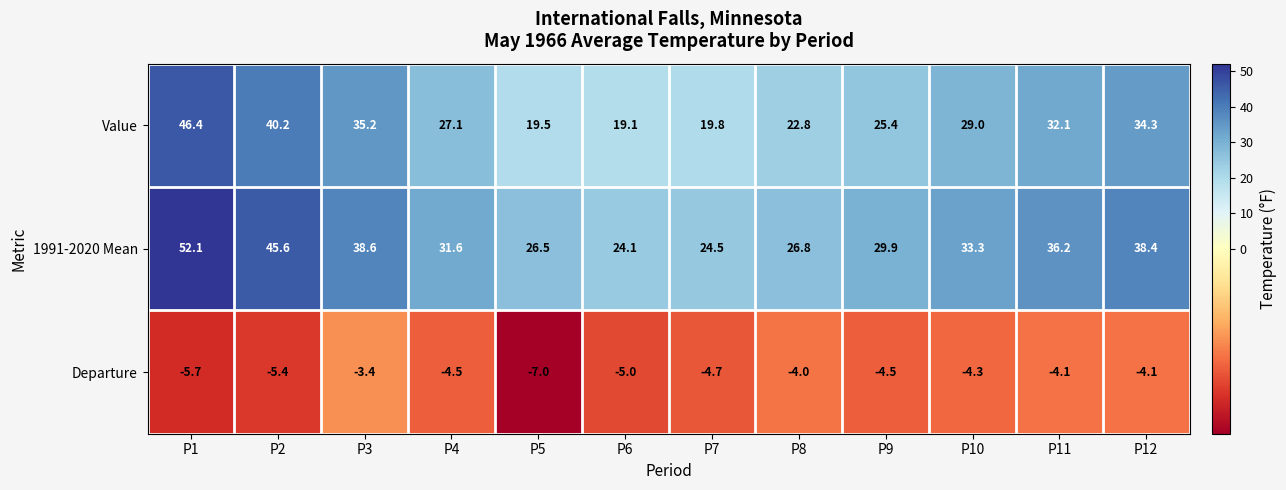

At which category is the sum across all series the highest?

P1